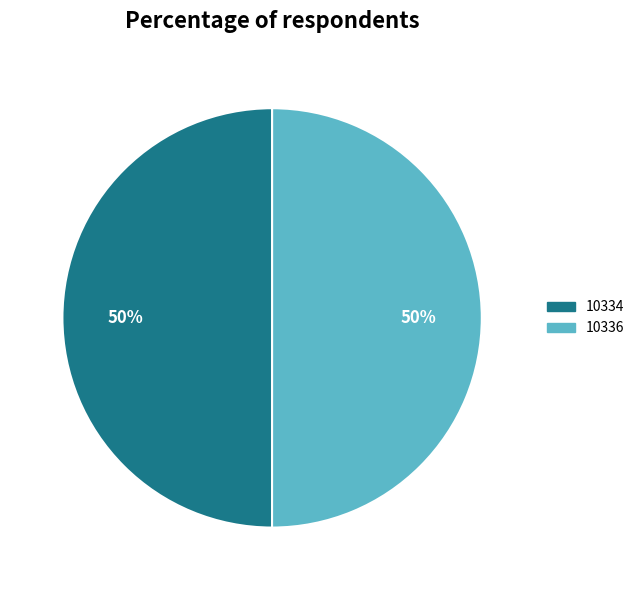

What is the ratio of the value at 10336 to the value at 10334?

1.0